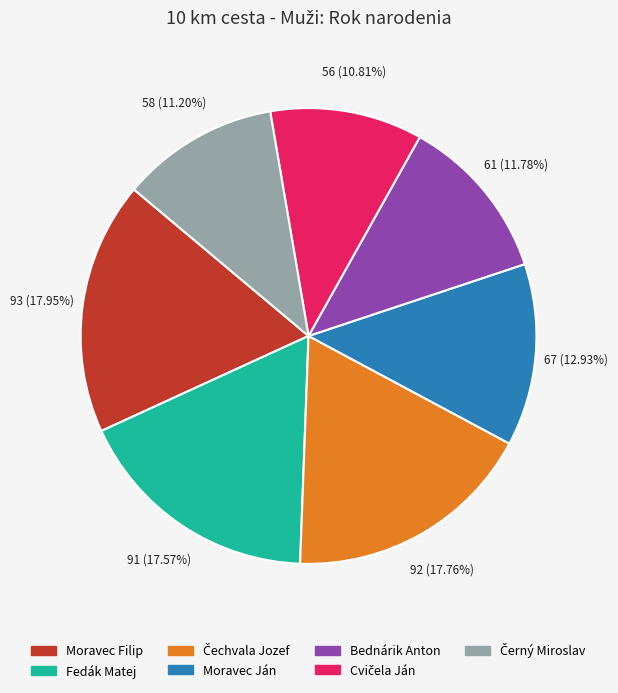

Count the number of slices in the pie.

7